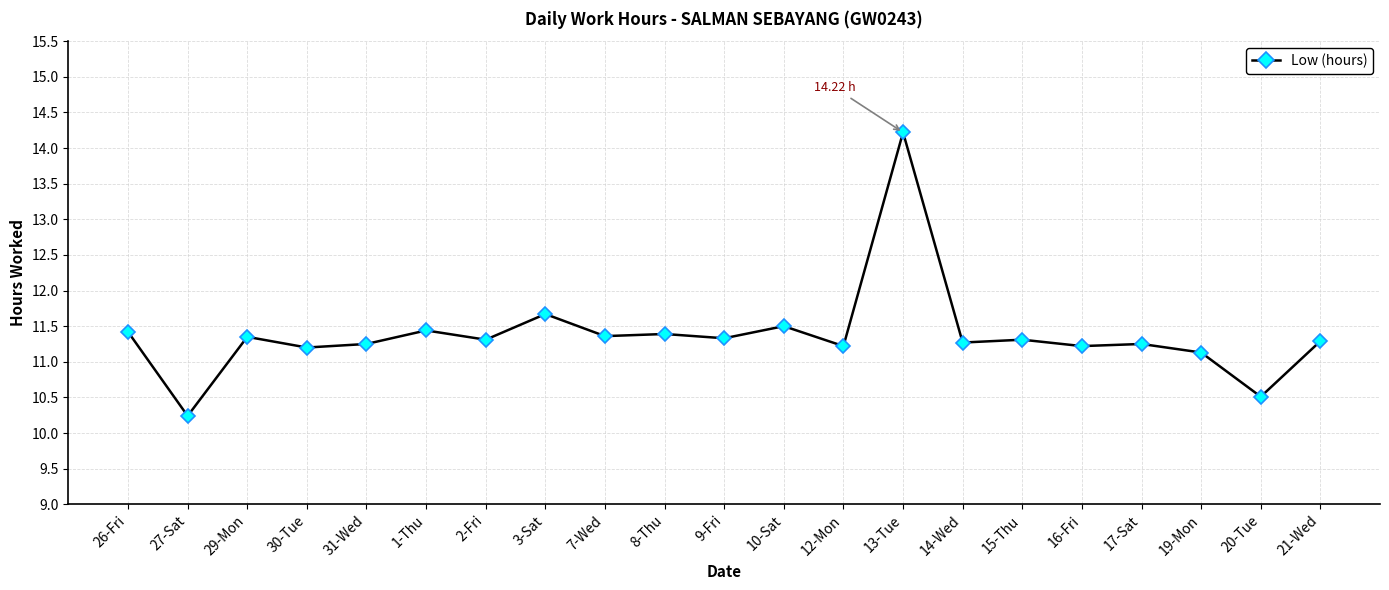

What position from the left is 16-Fri?

17